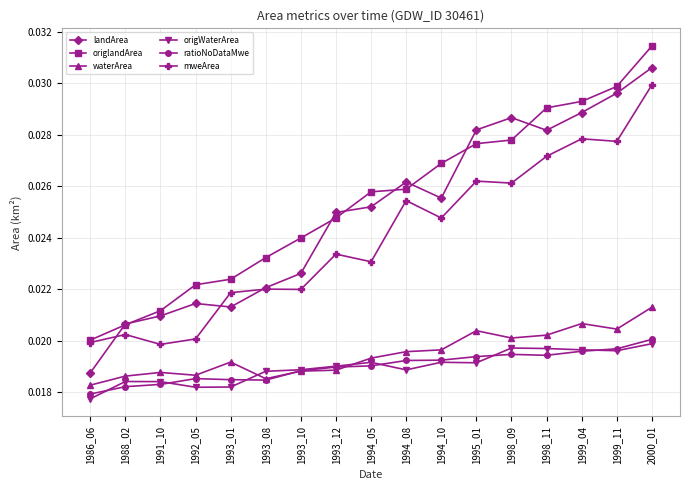

Which series has the largest range (max minus min)?

landArea